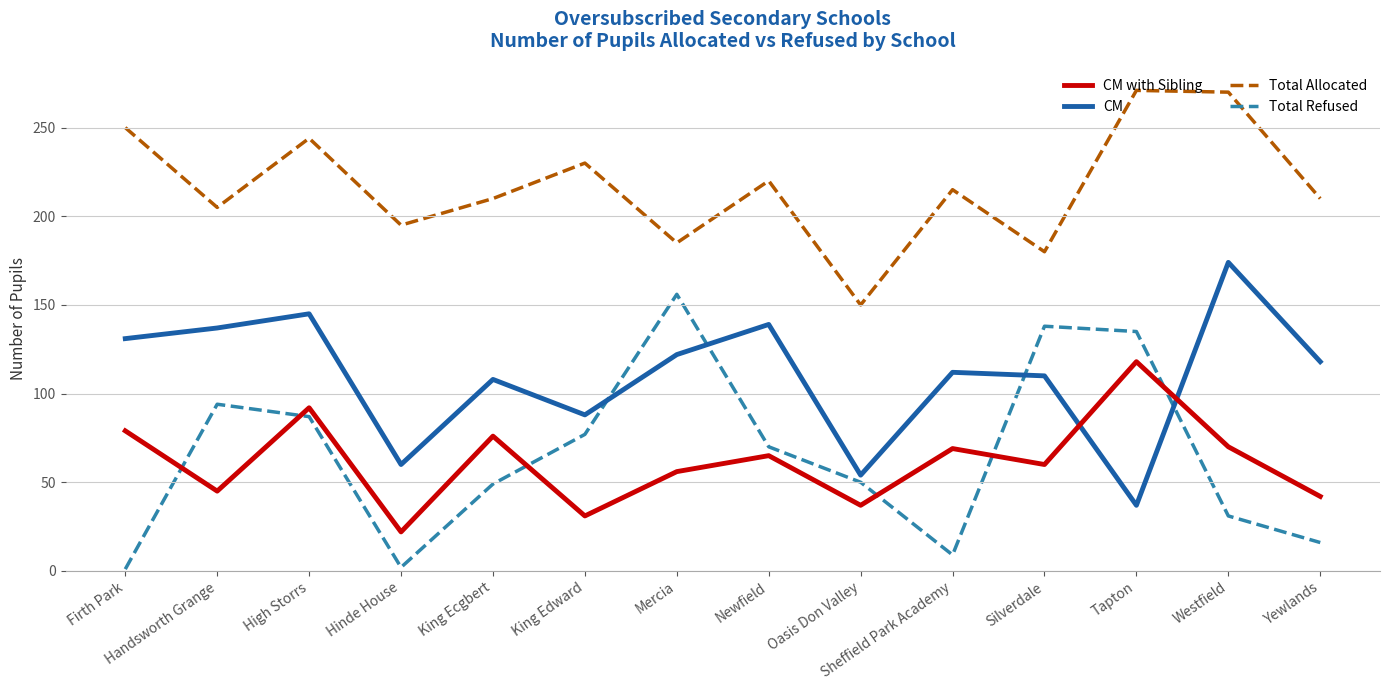

In CM, how many points are higher than both neighbors (excluding endpoints)?

5